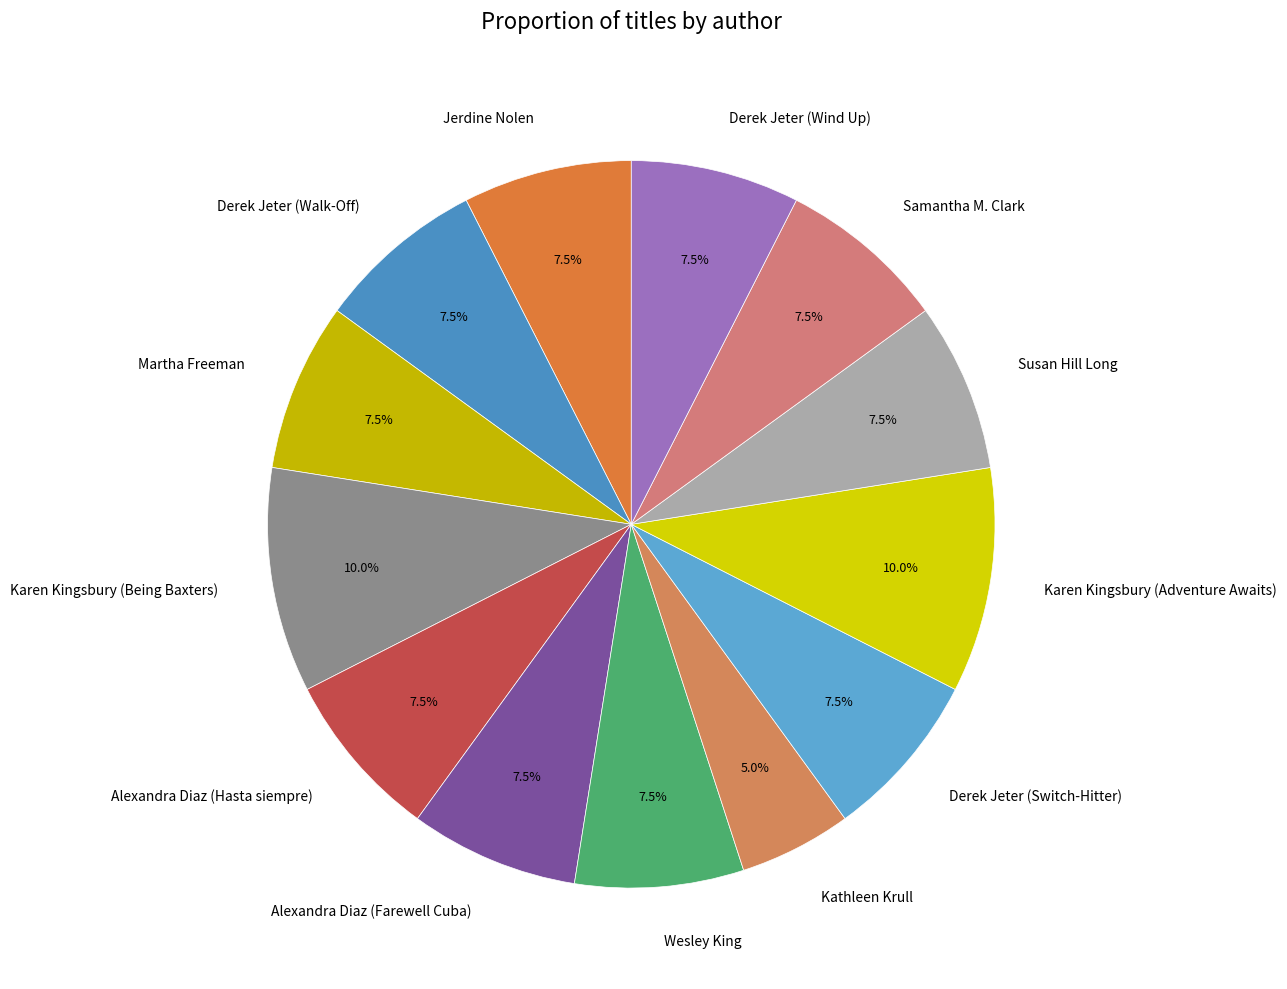

To the nearest percent, what is the difference between the Karen Kingsbury (Being Baxters) and Jerdine Nolen slice percentages?

2%